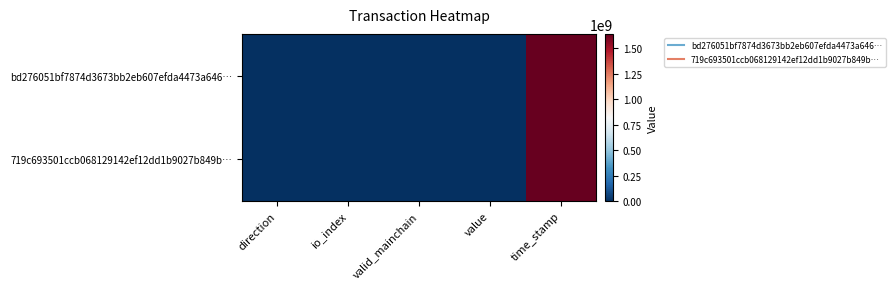

Reading left to right, extract all data points from this chart.

bd276051bf7874d3673bb2eb607efda4473a646…: direction=-1.0	io_index=43.0	valid_mainchain=1.0	value=0.7	time_stamp=1642342928.0
719c693501ccb068129142ef12dd1b9027b849b…: direction=1.0	io_index=20.0	valid_mainchain=1.0	value=0.7	time_stamp=1642341983.0